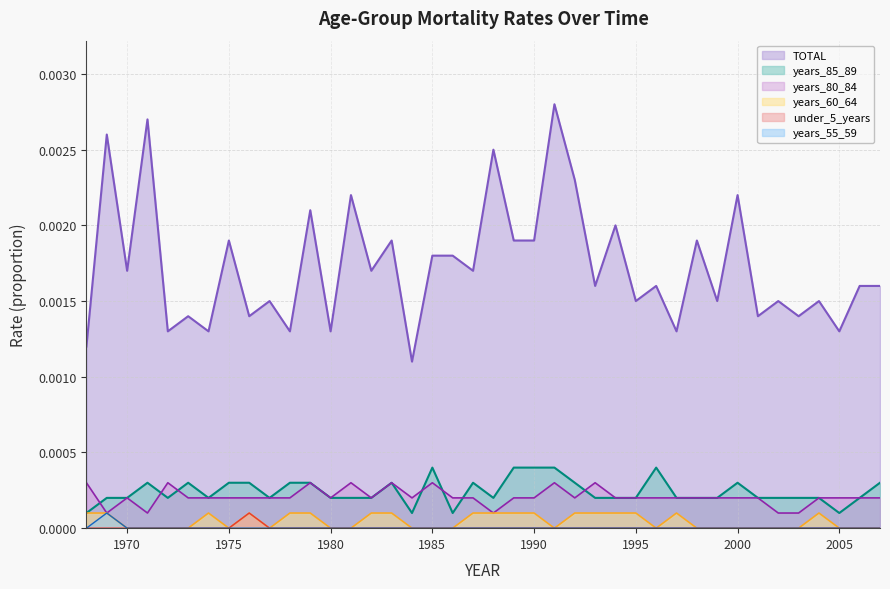

How many years_85_89 values are between 0 and 1?

40